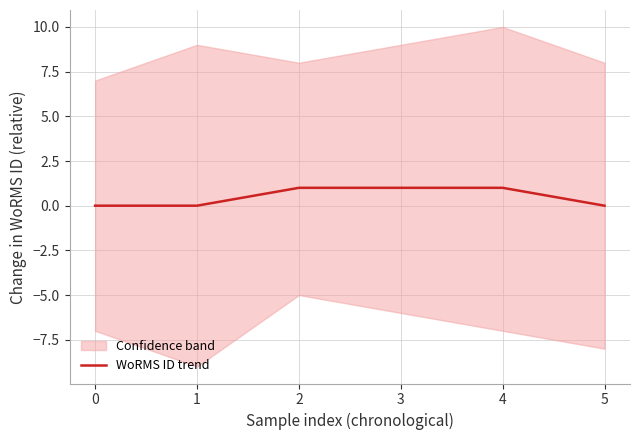

Between 4 and 3, which is larger?

4